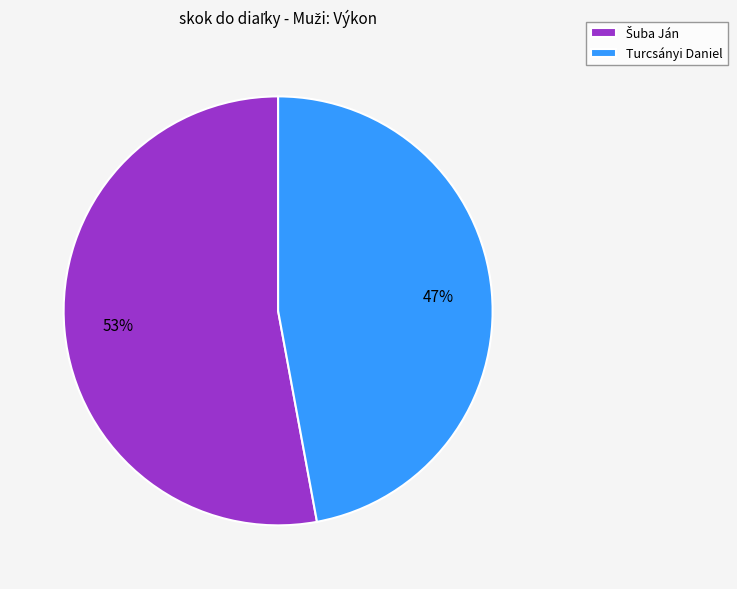

To the nearest percent, what is the average slice percentage?

50%